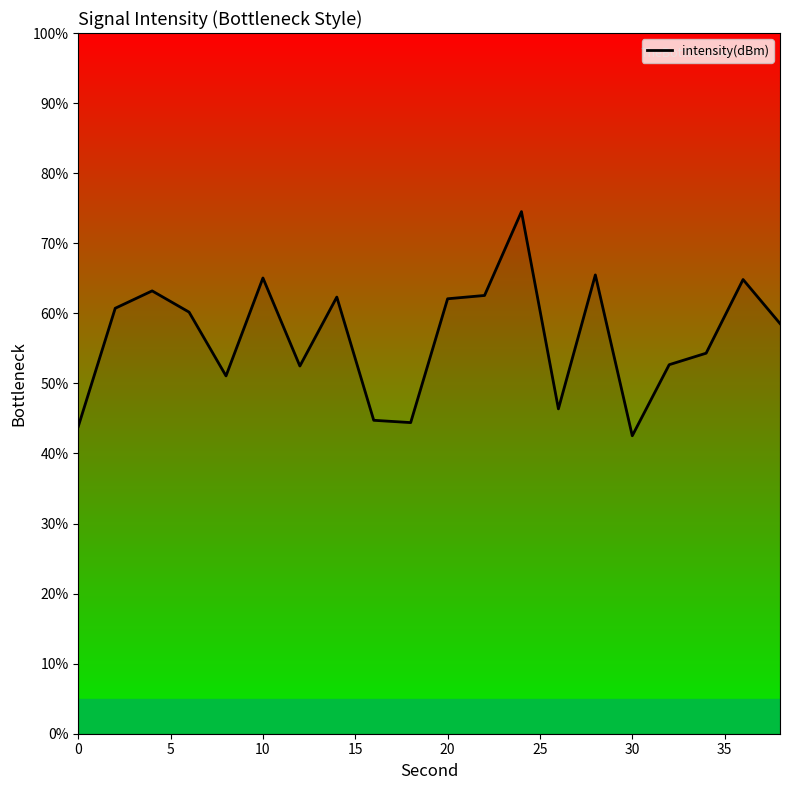

What is the maximum value shown in the chart?

74.5